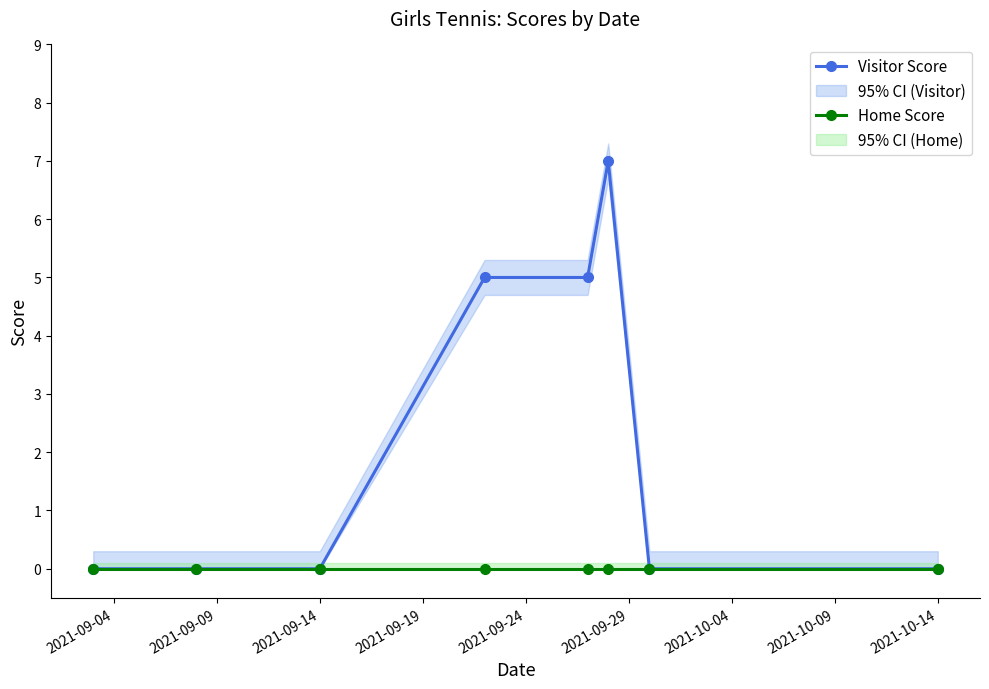

Reading left to right, list all the values displayed in this chart.

Visitor Score: 0	0	0	5	5	7	0	0
Home Score: 0	0	0	0	0	0	0	0